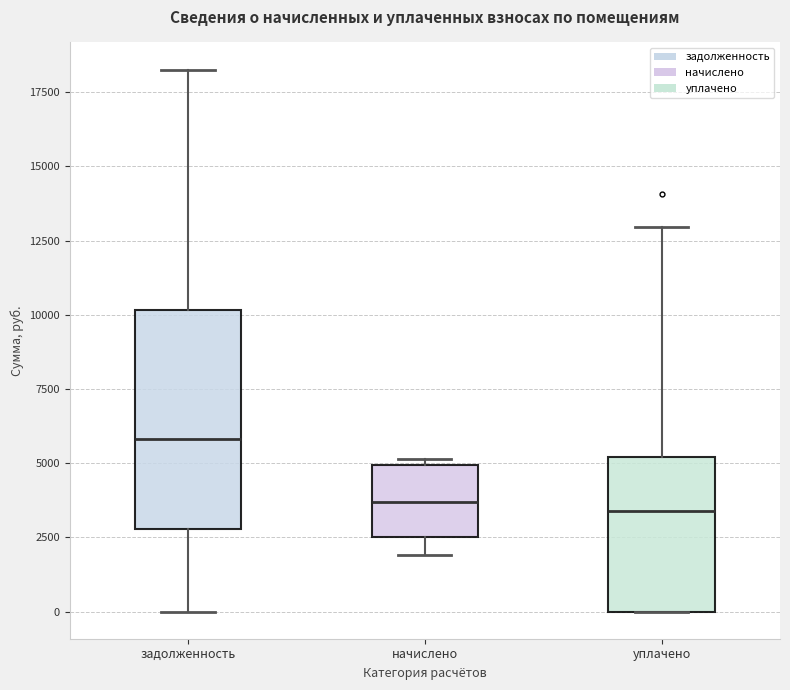

Which box is the tallest, from its lower edge to its upper edge?

задолженность